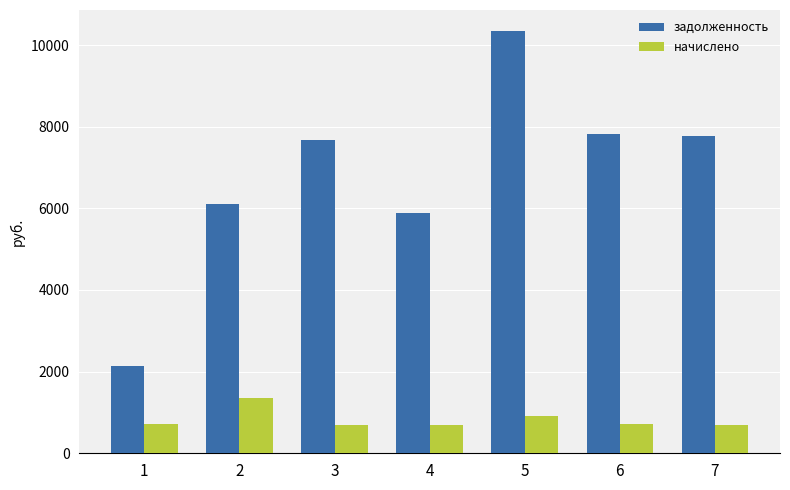

What is the total value across all series at 2?

7449.6